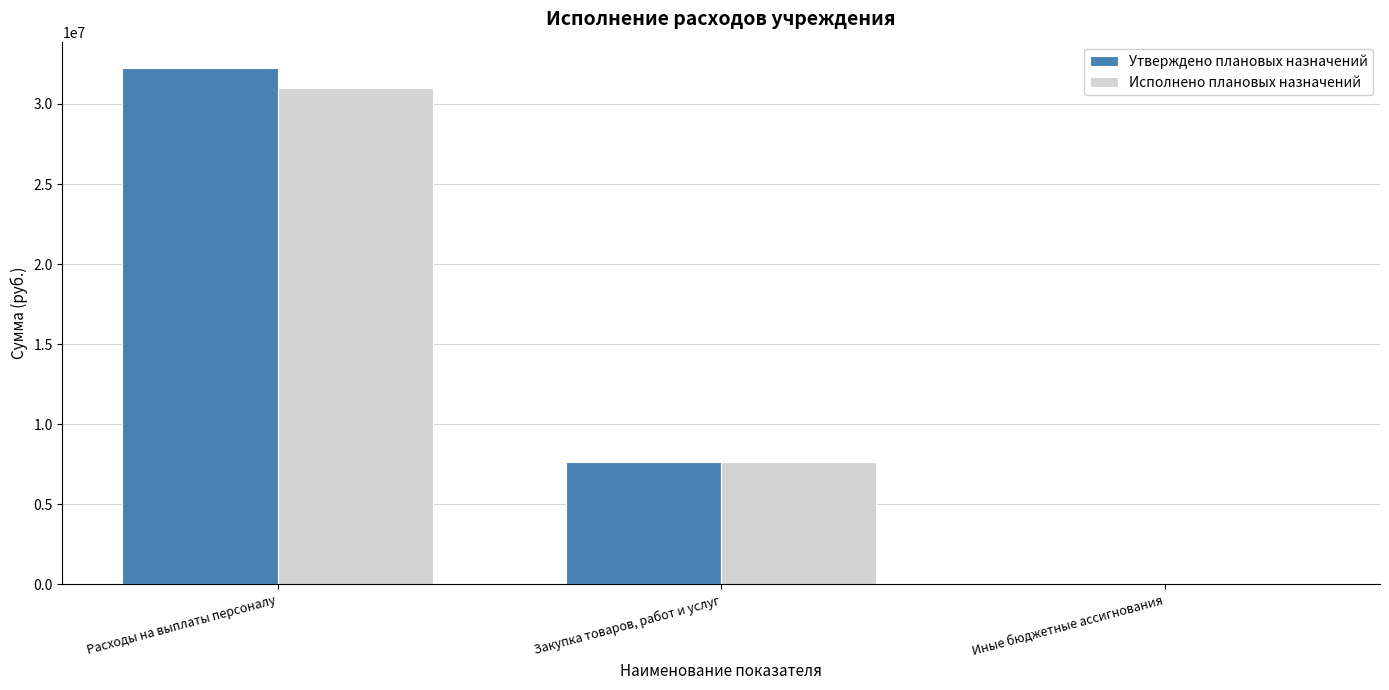

What is the total value across all series at Иные бюджетные ассигнования?

96838.0